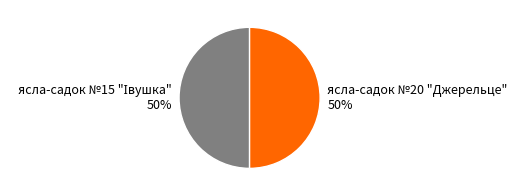

True or false: ясла-садок №20 "Джерельце" accounts for 50% of the total.

True